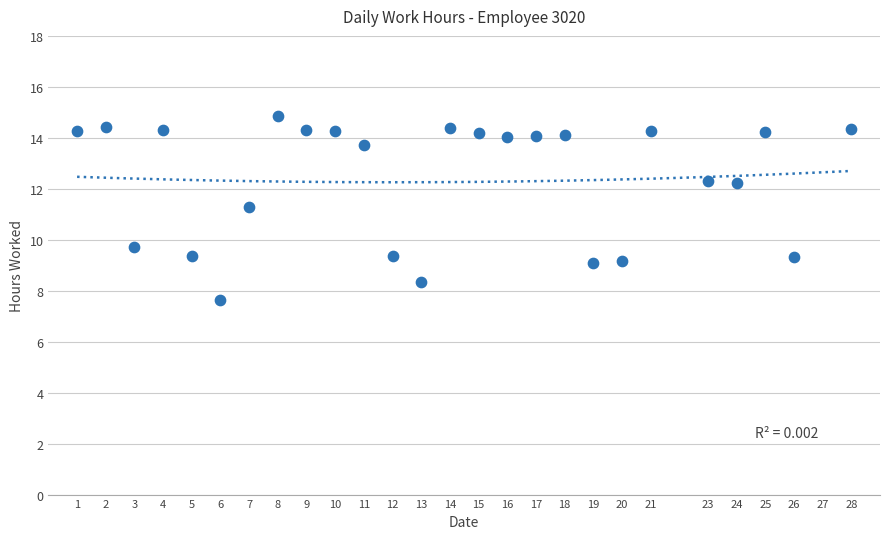

What Y value in the scatter plot is closest to 11?

11.3